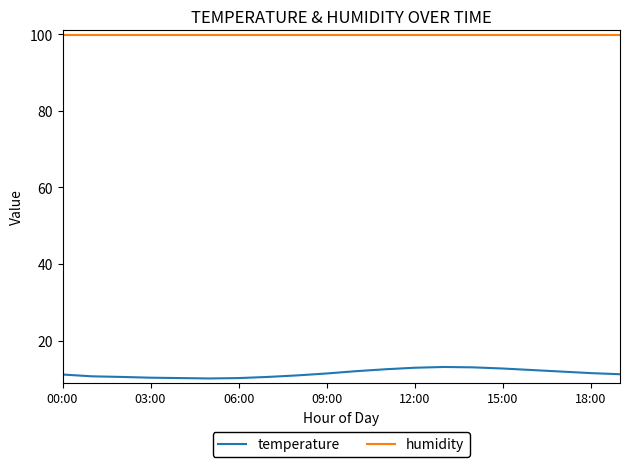

What is the minimum value for humidity?

99.9